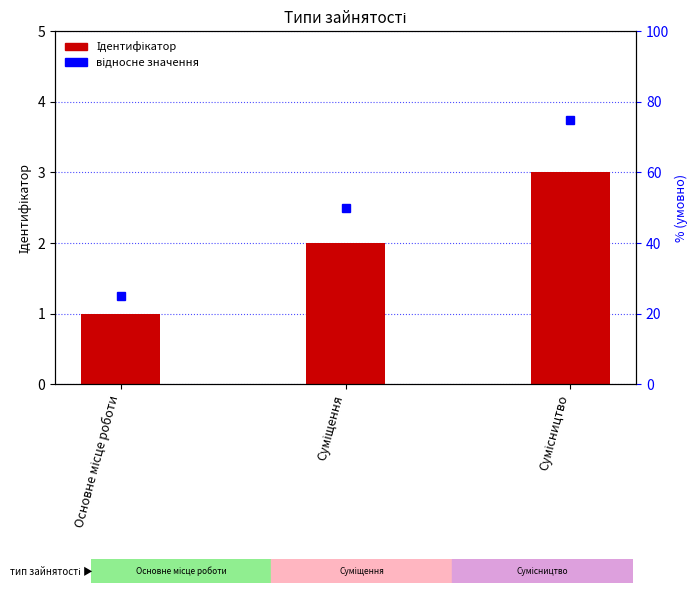

What is the minimum value shown in the chart?

1